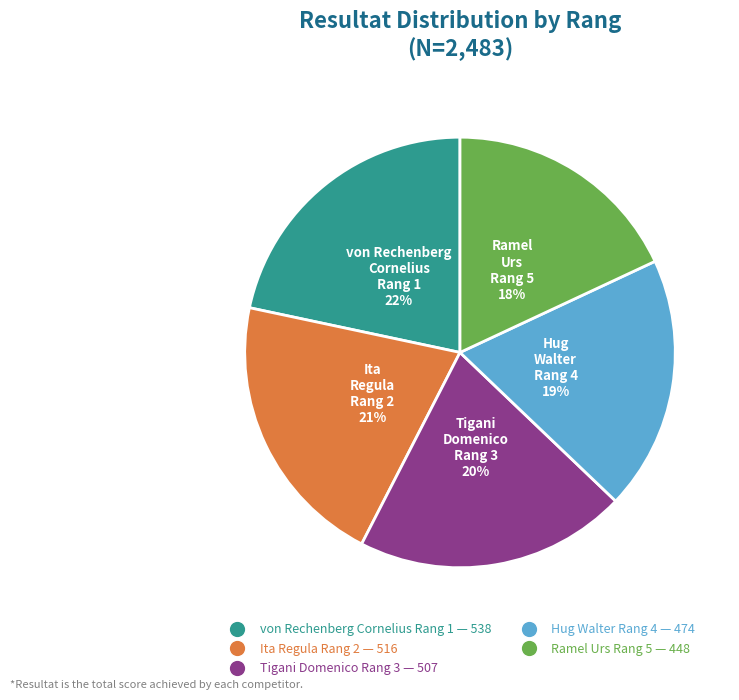

Does any single category account for the majority?

No